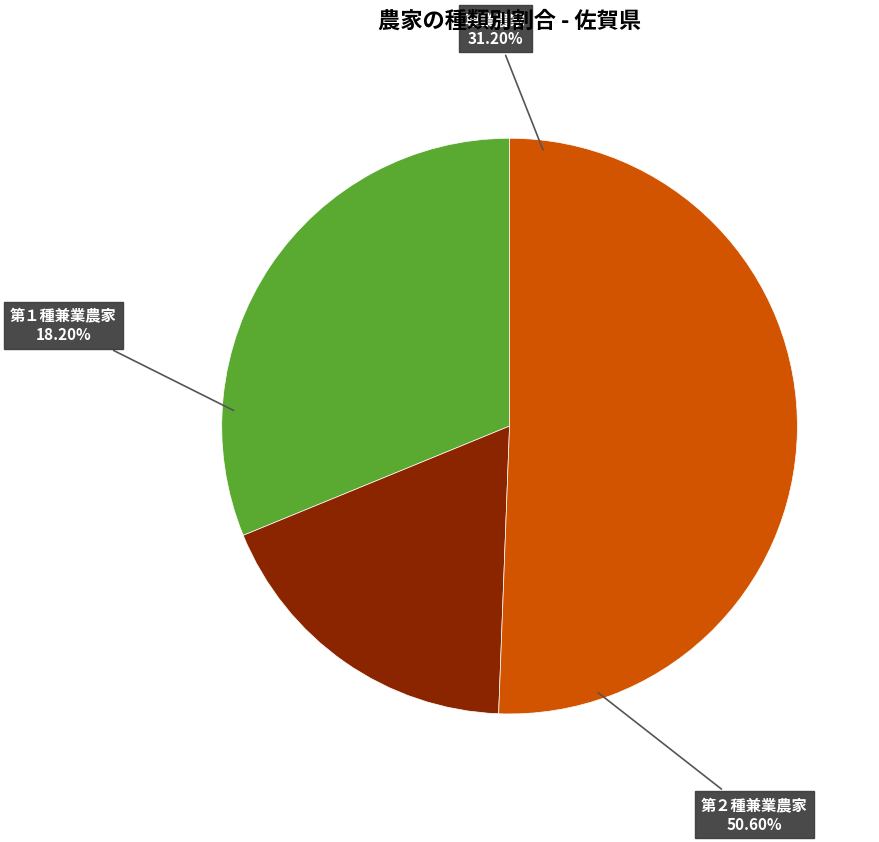

Which has a higher value, 専業農家 or 第２種兼業農家?

第２種兼業農家